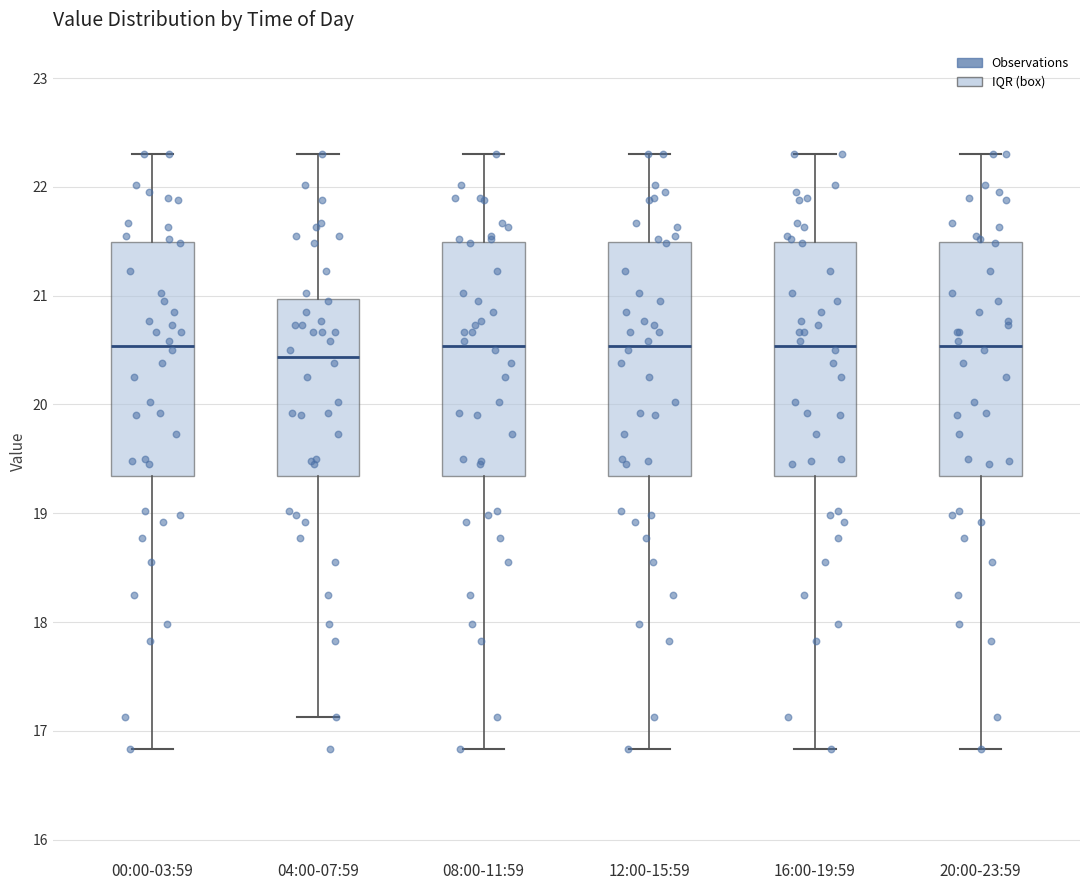

Where does the upper whisker of the box for 04:00-07:59 end on the y-axis? The values are not printed on the chart, so give them approximately, as read against the axis.

22.3